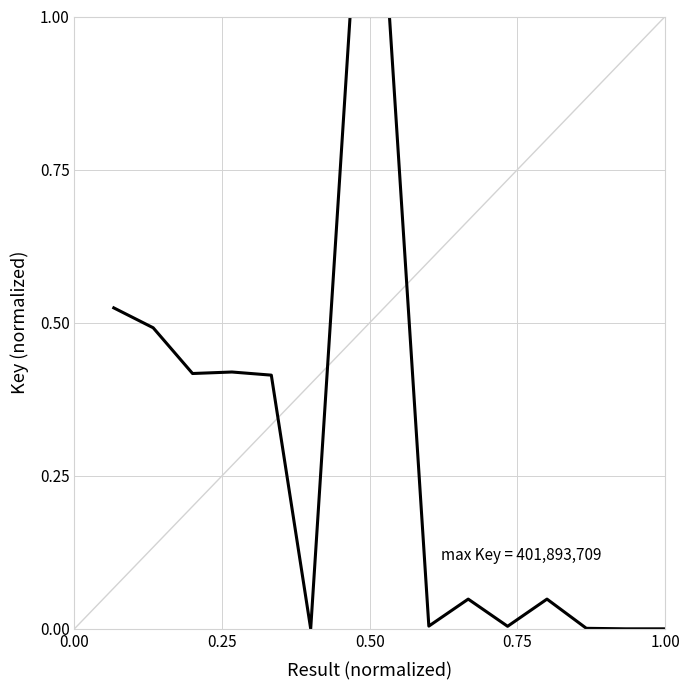

What is the greatest value displayed?

1.0